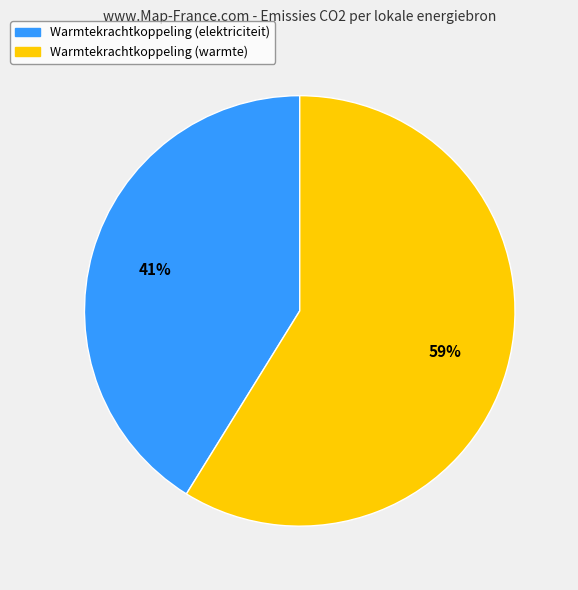

To the nearest percent, what is the average slice percentage?

50%